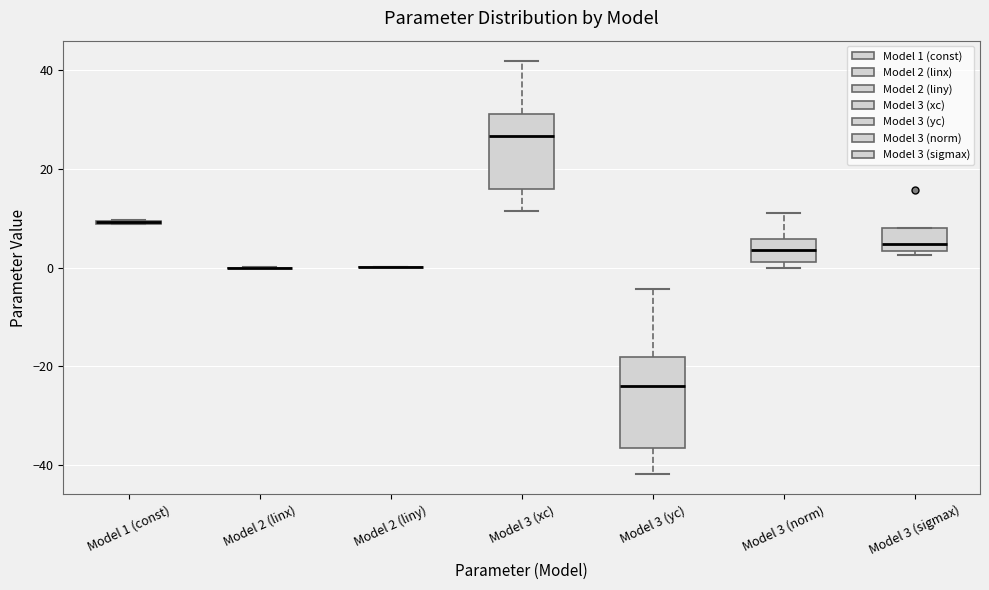

Reading left to right, transcribe this box plot: for each box, give where its median line is, the range the box spans, and where its two whiskers end, as read against the y-axis. The values are not printed on the chart, so give them approximately, as read against the axis.

Model 1 (const): box collapsed to a line at 10, whiskers 8 to 10
Model 2 (linx): box collapsed to a line at 0, whiskers 0 to 0
Model 2 (liny): box collapsed to a line at 0, whiskers 0 to 0
Model 3 (xc): median 26, box 16 to 32, whiskers 12 to 42
Model 3 (yc): median -24, box -36 to -18, whiskers -42 to -4
Model 3 (norm): median 4, box 2 to 6, whiskers 0 to 12
Model 3 (sigmax): median 4 (just above the box's lower edge), box 4 to 8, whiskers 2 to 8